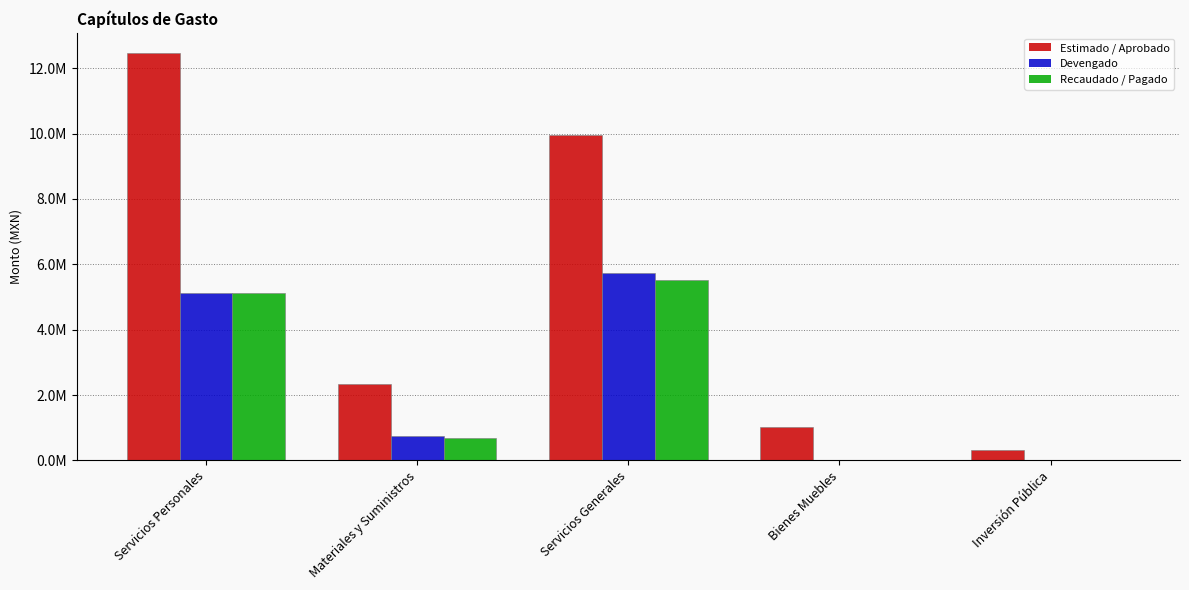

At Servicios Personales, list the series in order from largest to smallest.

Estimado / Aprobado, Devengado, Recaudado / Pagado